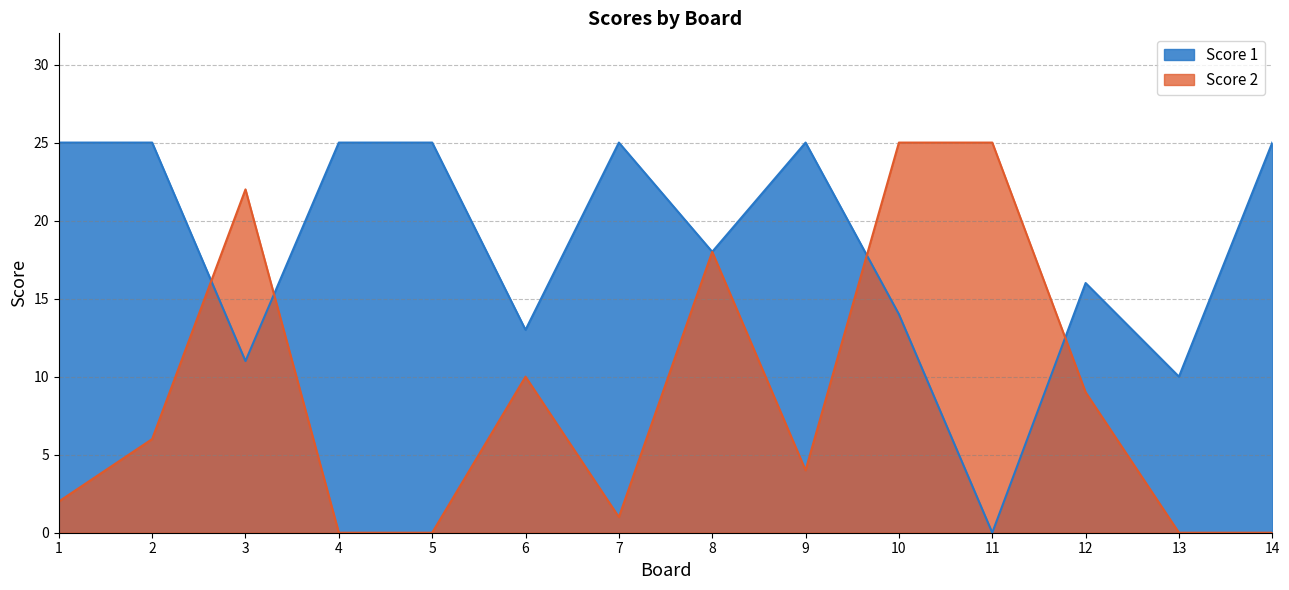

The Score 1 series shows 15 at 14. True or false?

False